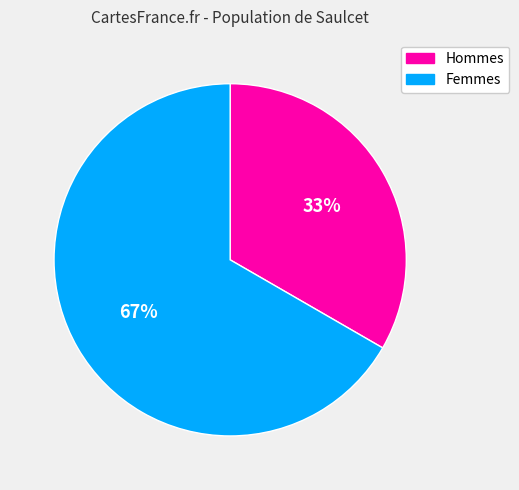

Is there any slice that represents more than half of the pie?

Yes